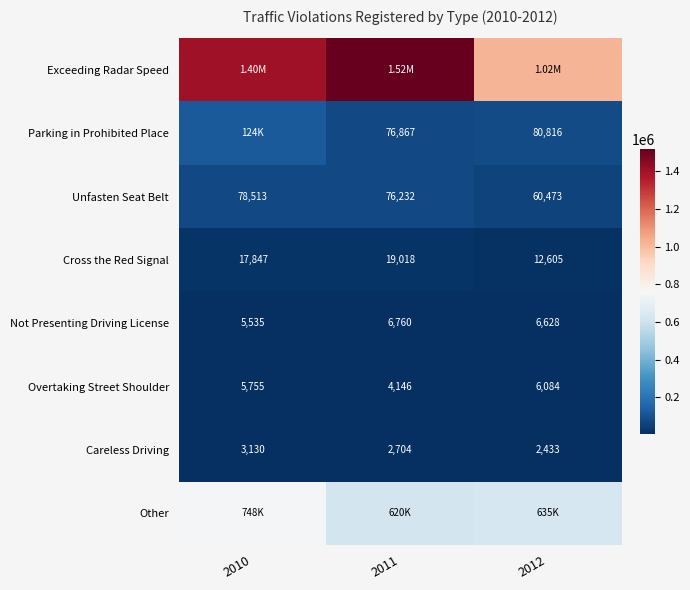

Is the value of Parking in Prohibited Place at 2011 greater than the value of Overtaking Street Shoulder at 2010?

Yes